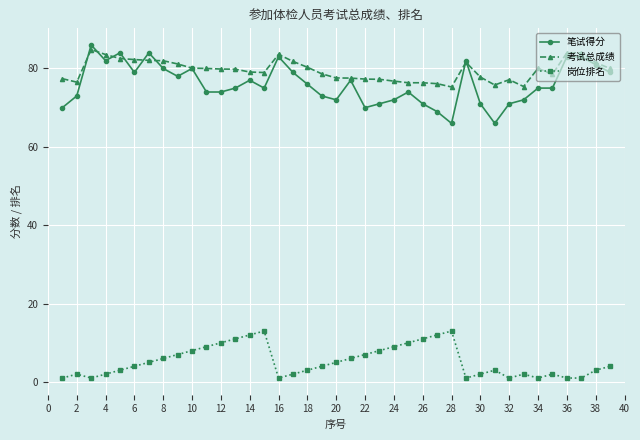

At how many categories does at least one series exceed 28?

39